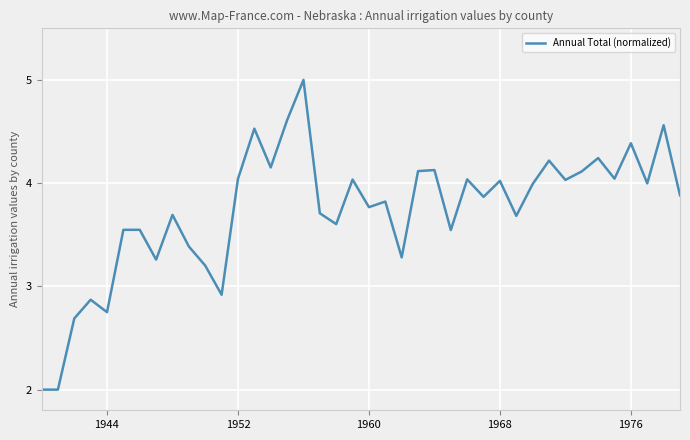

What is the difference between the maximum and minimum values?

3.0